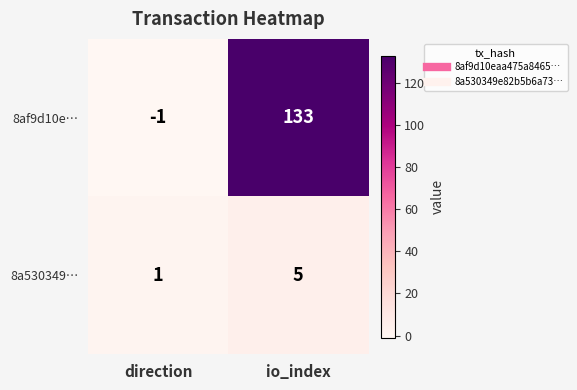

Which series has the widest spread of values?

8af9d10e…